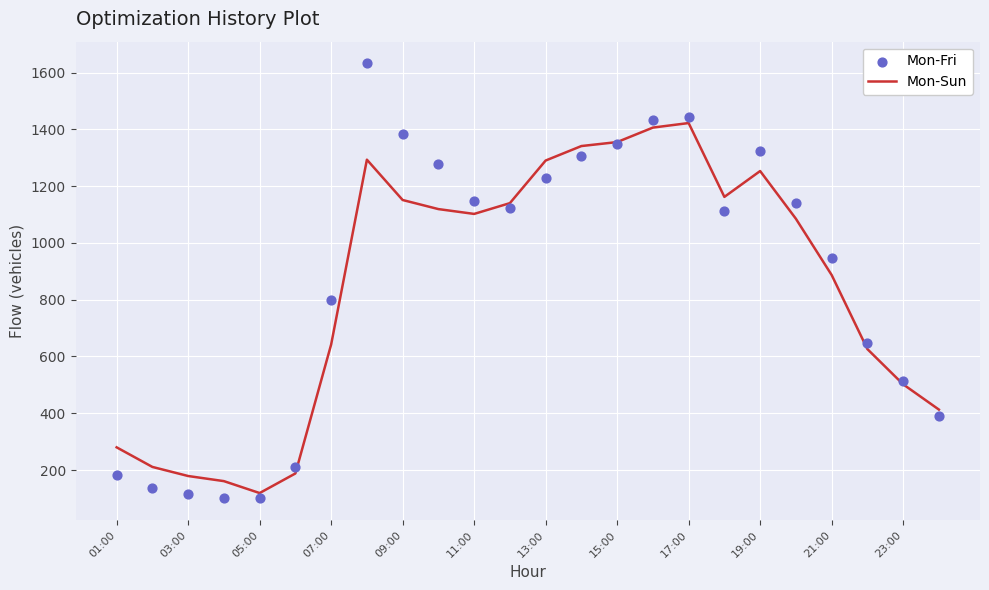

At how many categories does at least one series exceed 1431?

3